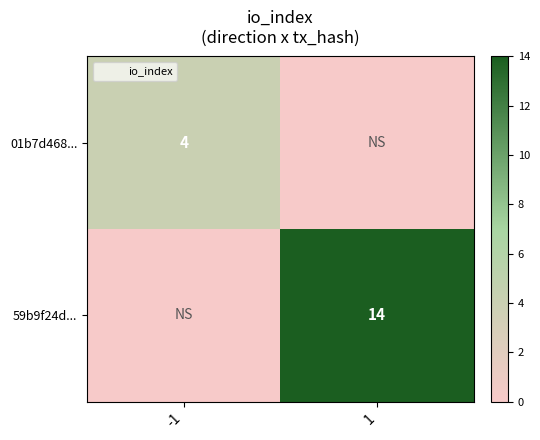

Which series has the largest total across all categories?

59b9f24d...